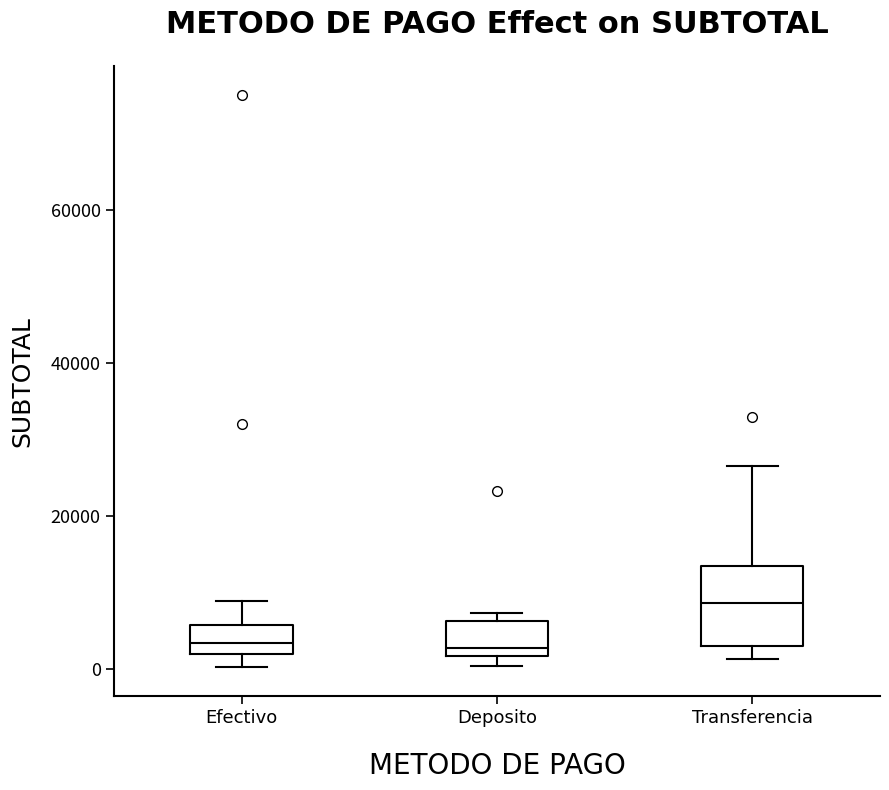

Which box's median line is the highest?

Transferencia